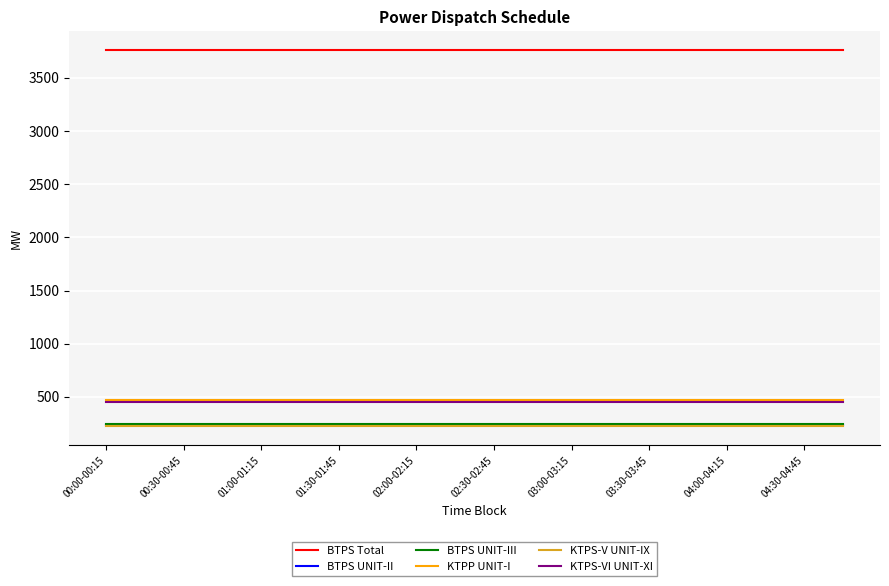

What is the maximum value shown in the chart?

3761